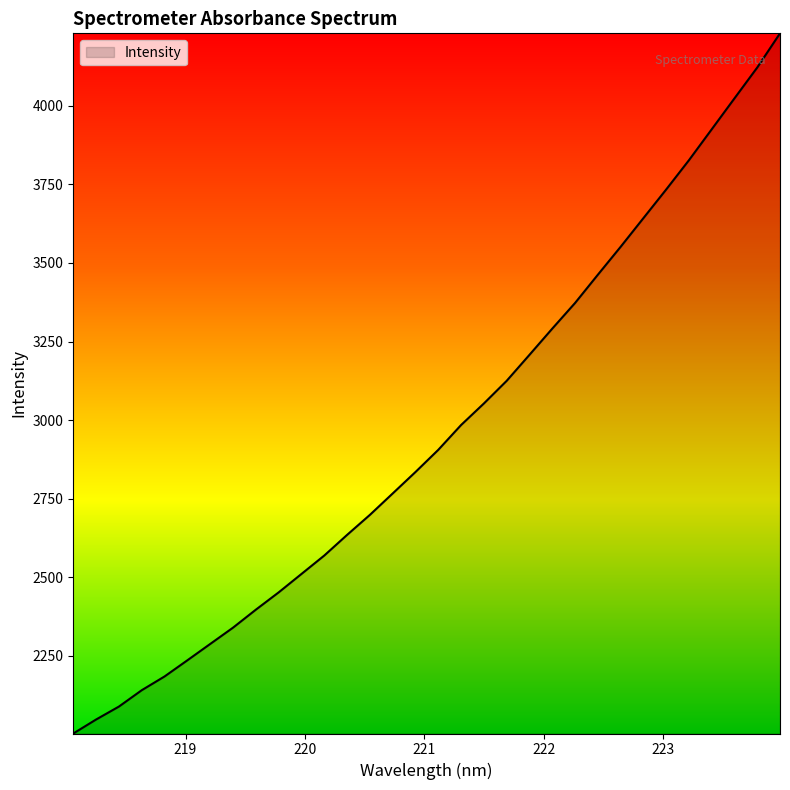

What is the smallest value displayed?

2003.0